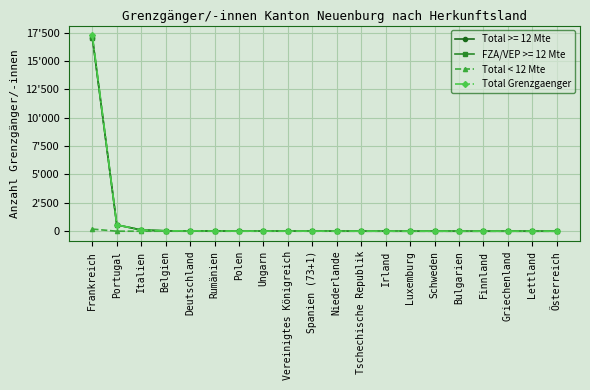

Which series changed the most between Polen and Bulgarien?

Total Grenzgaenger